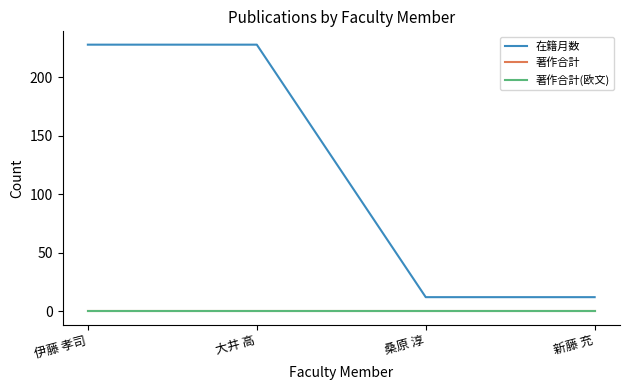

Which has a higher value, 桑原 淳 or 伊藤 孝司?

伊藤 孝司